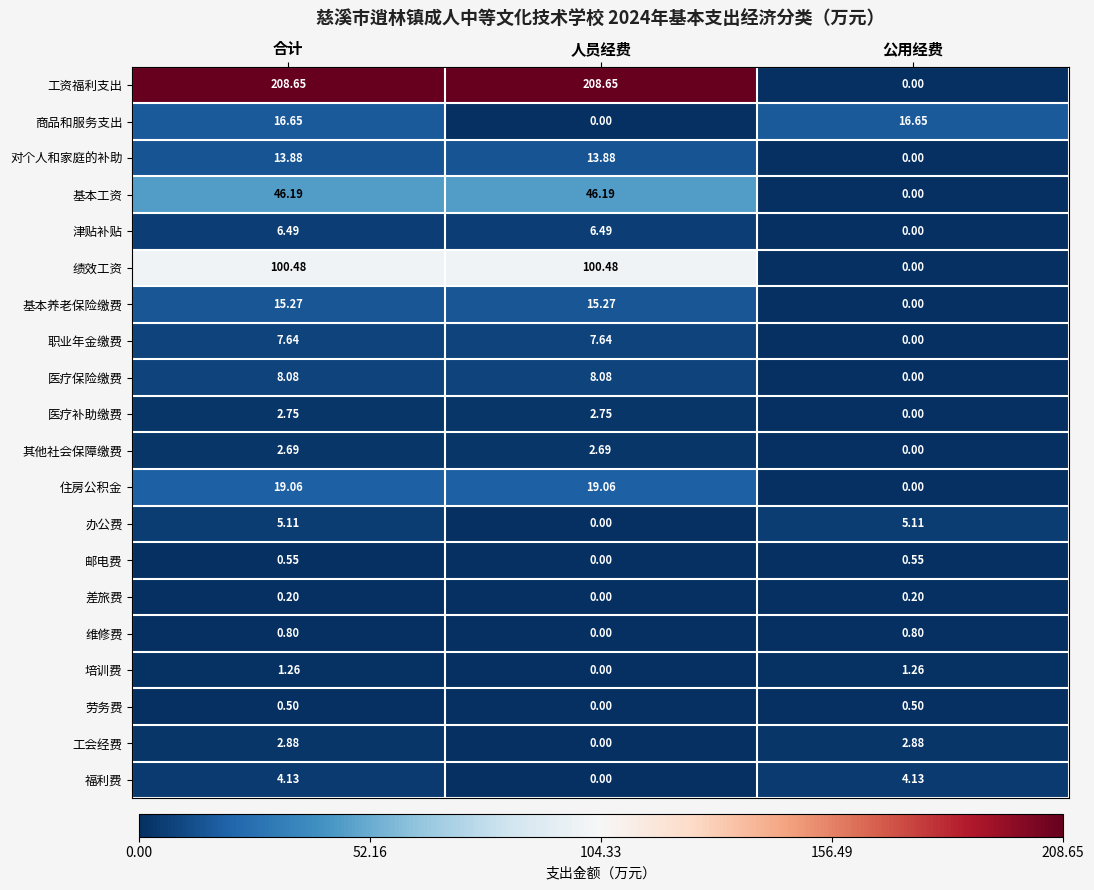

Which series has the widest spread of values?

工资福利支出